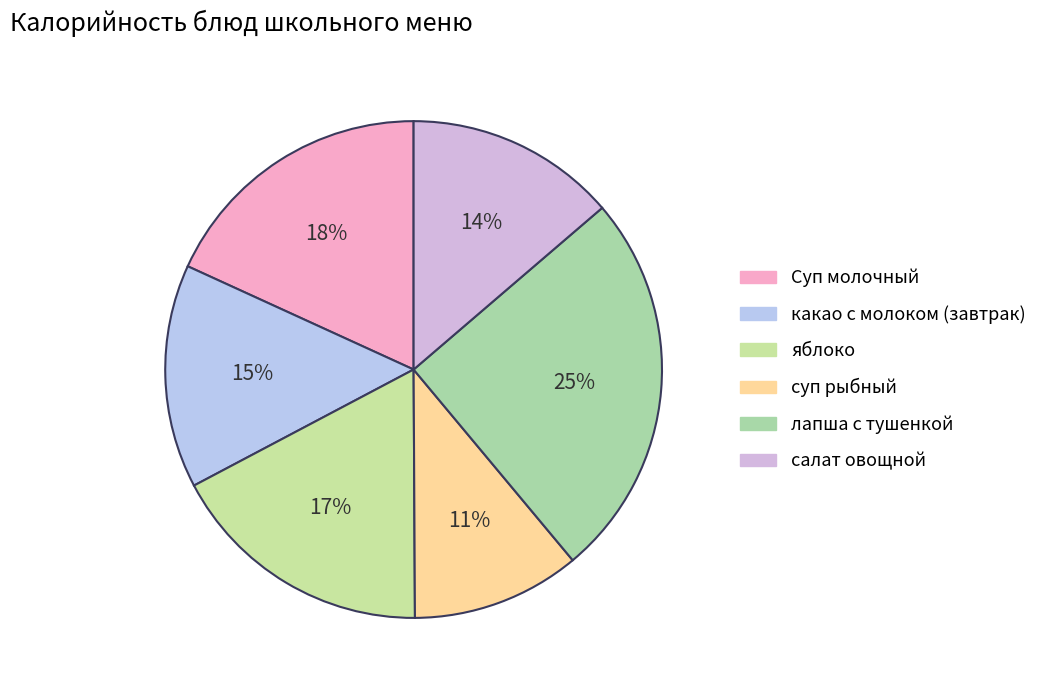

What is the change in value from яблоко to салат овощной?

-36.2